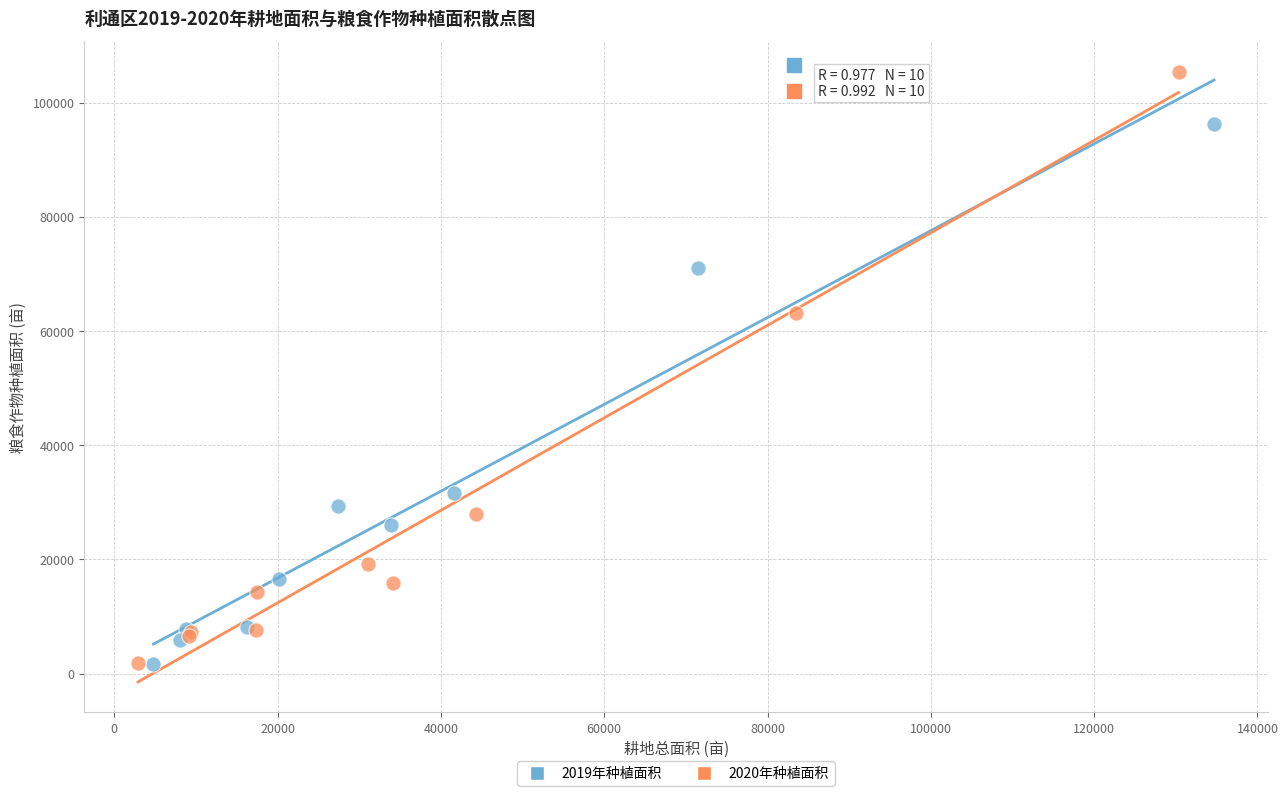

Which series has the widest spread of Y values?

2020年种植面积